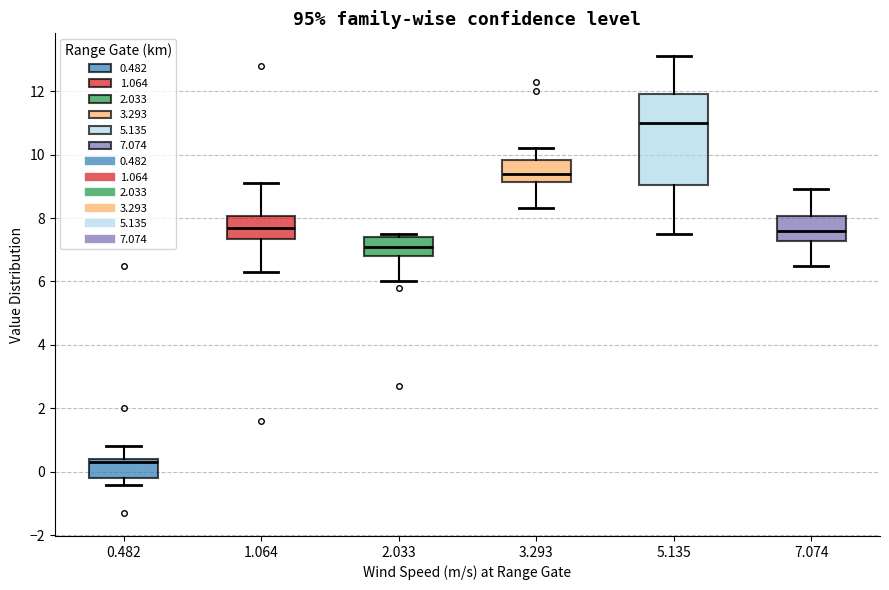

Where is the upper edge of the box at x = 1.064 on the y-axis? The values are not printed on the chart, so give them approximately, as read against the axis.

8.0